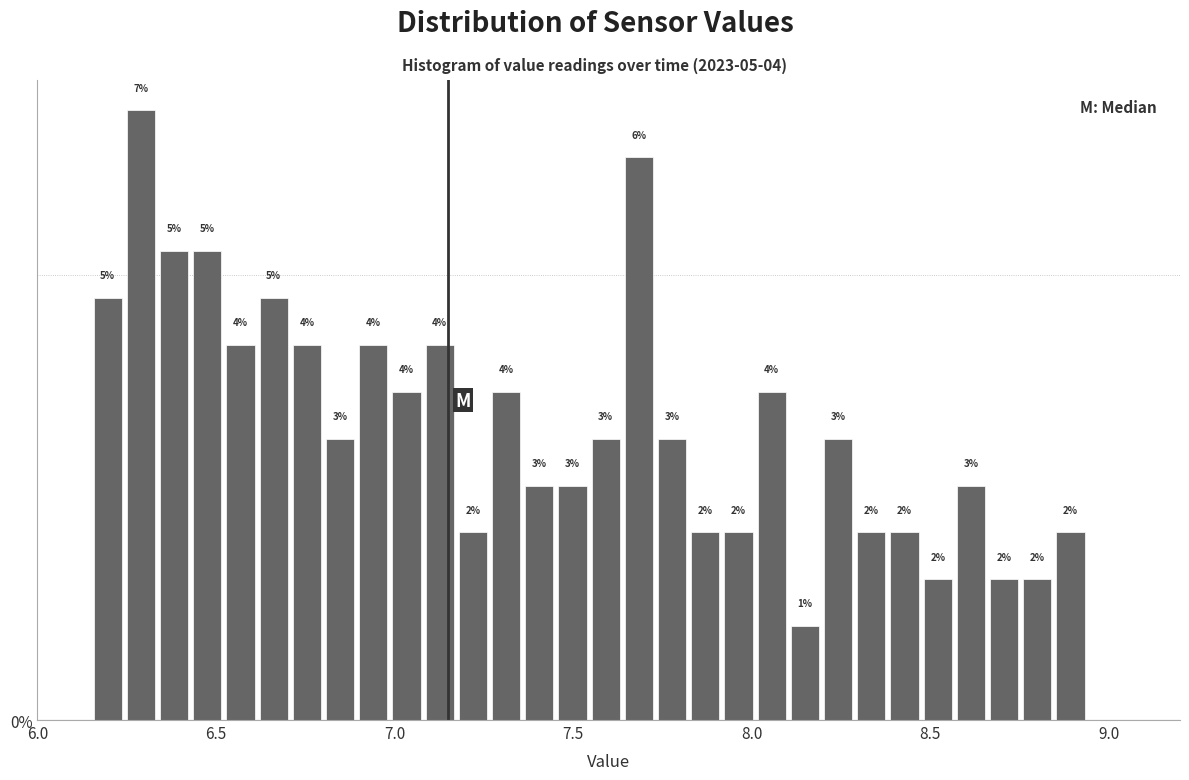

Around what value on the x-axis is the tallest bar? Give the approximate position of its centre, as read against the axis.

6.30